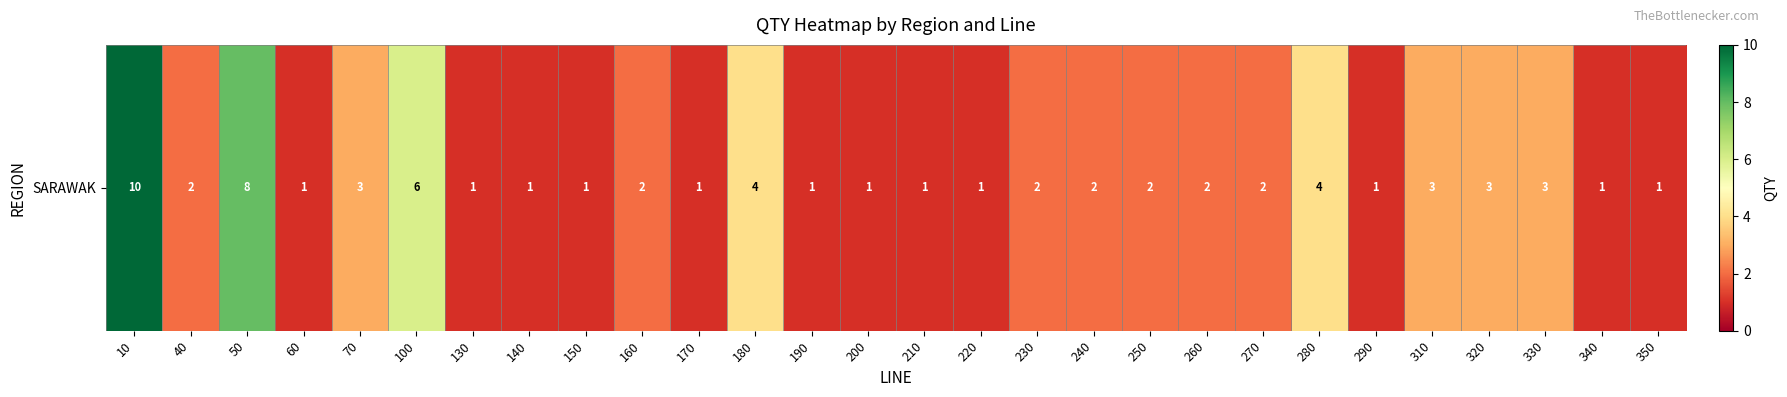

What is the maximum value shown in the chart?

10